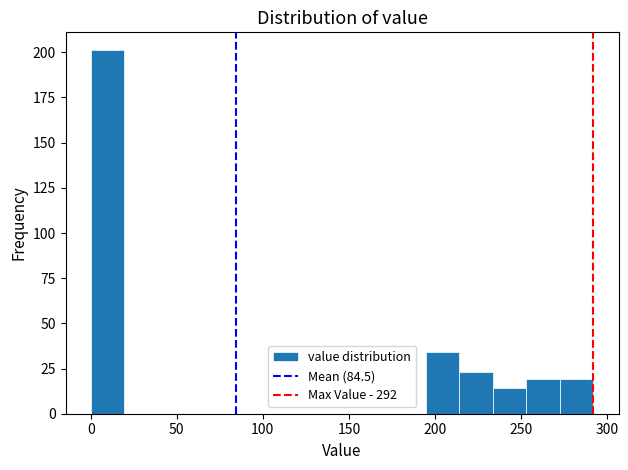

Read against the x-axis, roughly where is the centre of the tallest bar?

10